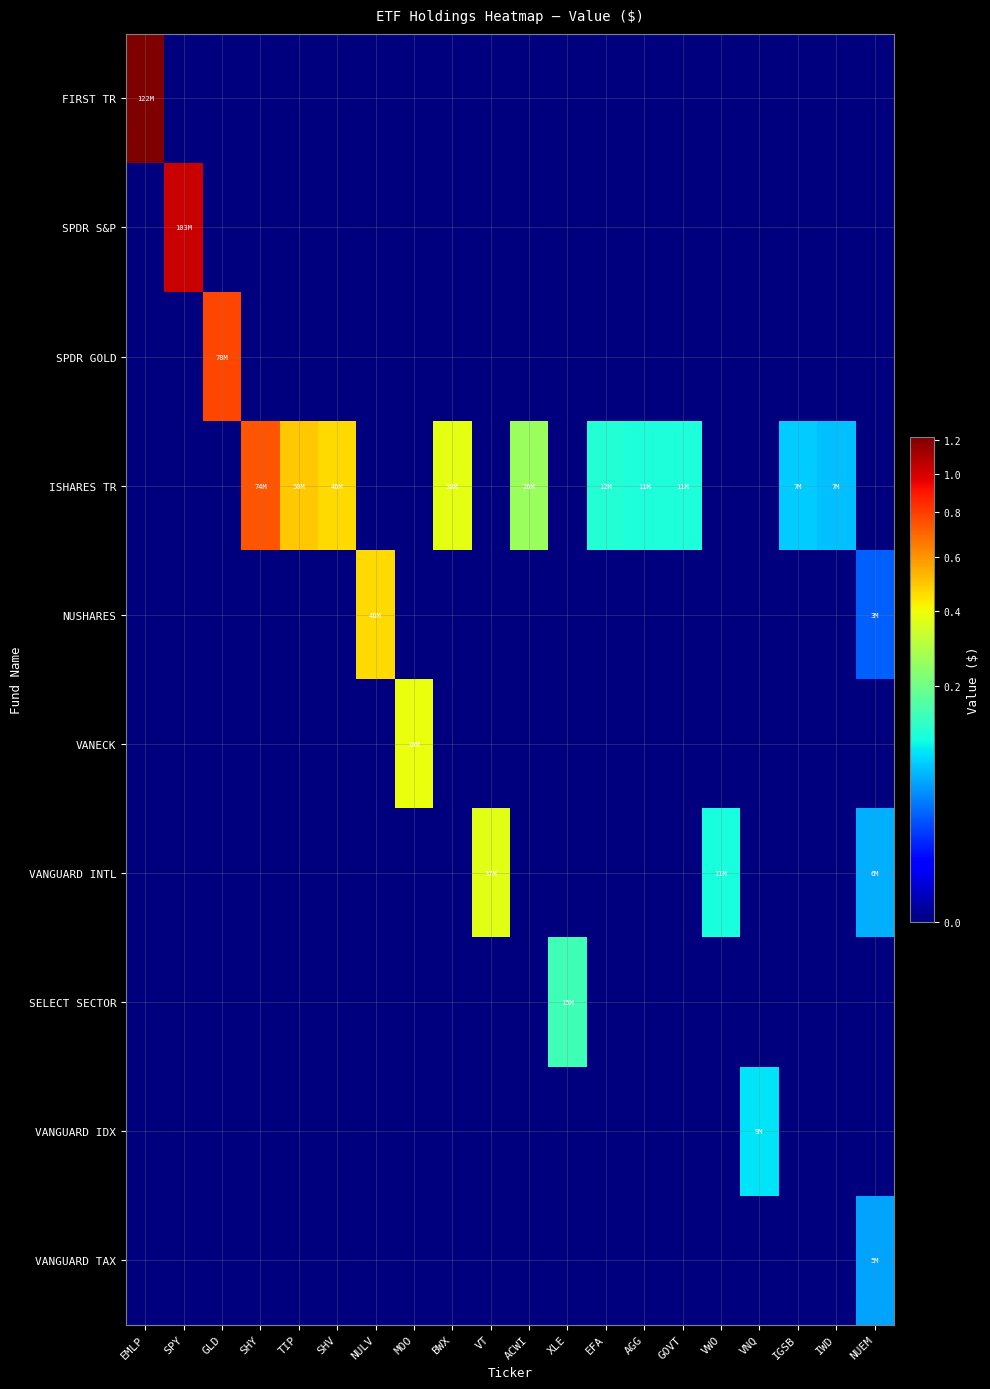

Between IGSB and IWD, which series saw the biggest shift?

ISHARES TR